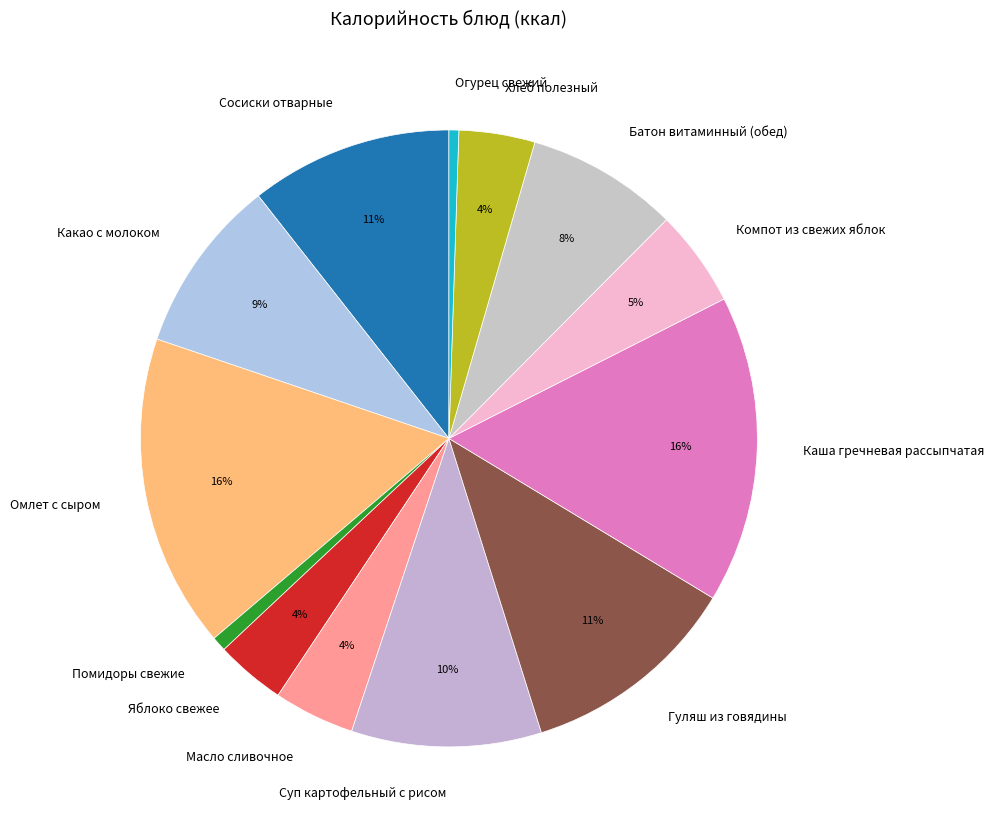

Combined, do Масло сливочное and Яблоко свежее account for over 50%?

No